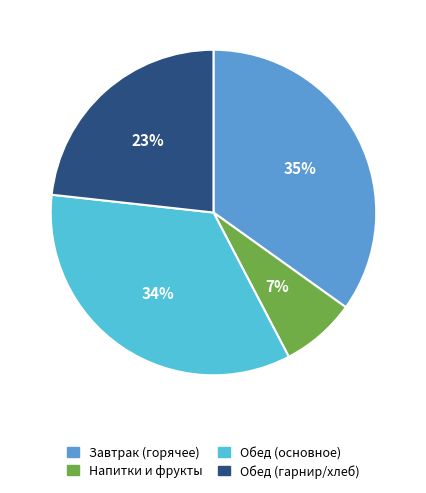

Count the number of slices in the pie.

4